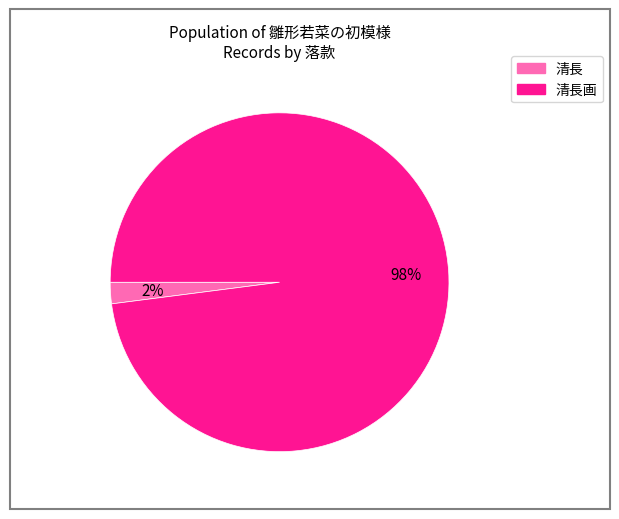

To the nearest percent, what is the difference between the largest and smallest slice percentages?

96%